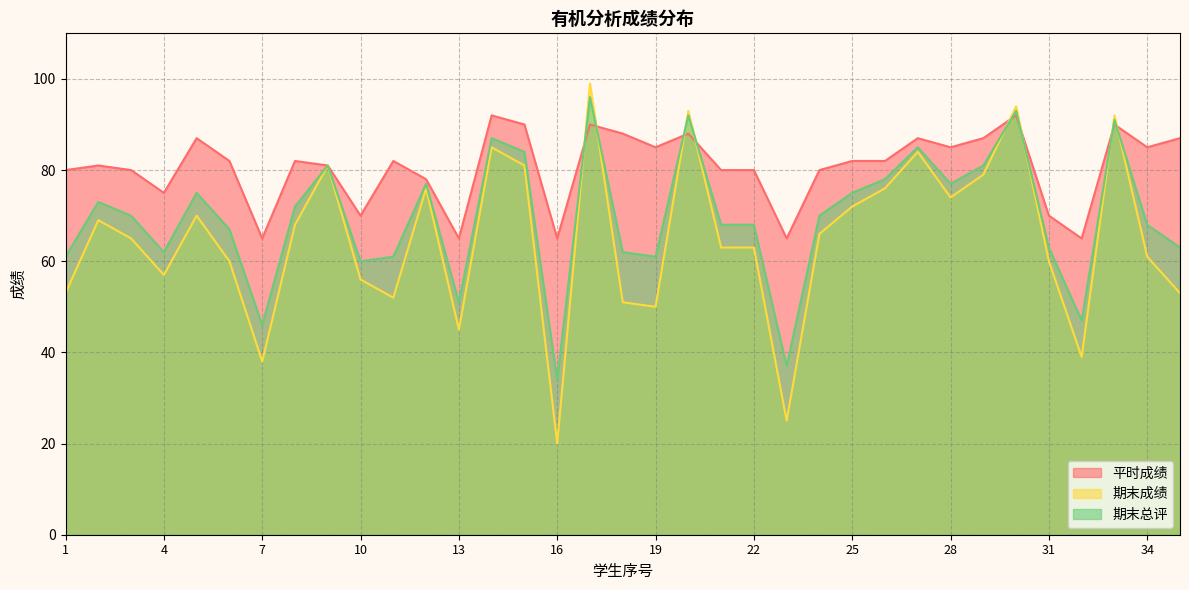

Does the chart display data point markers on the line(s)?

No